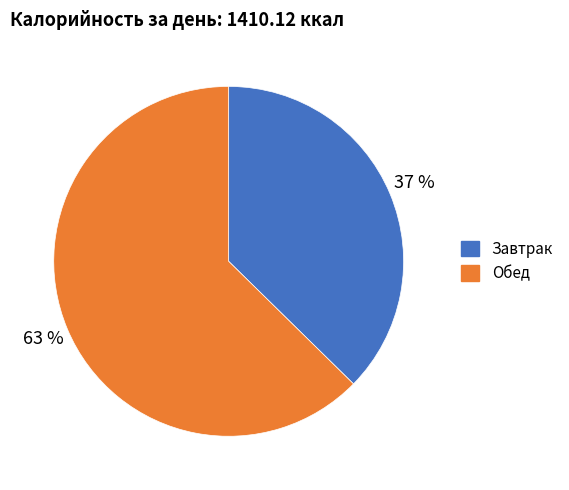

Is it true that Завтрак is 37% of the pie?

True